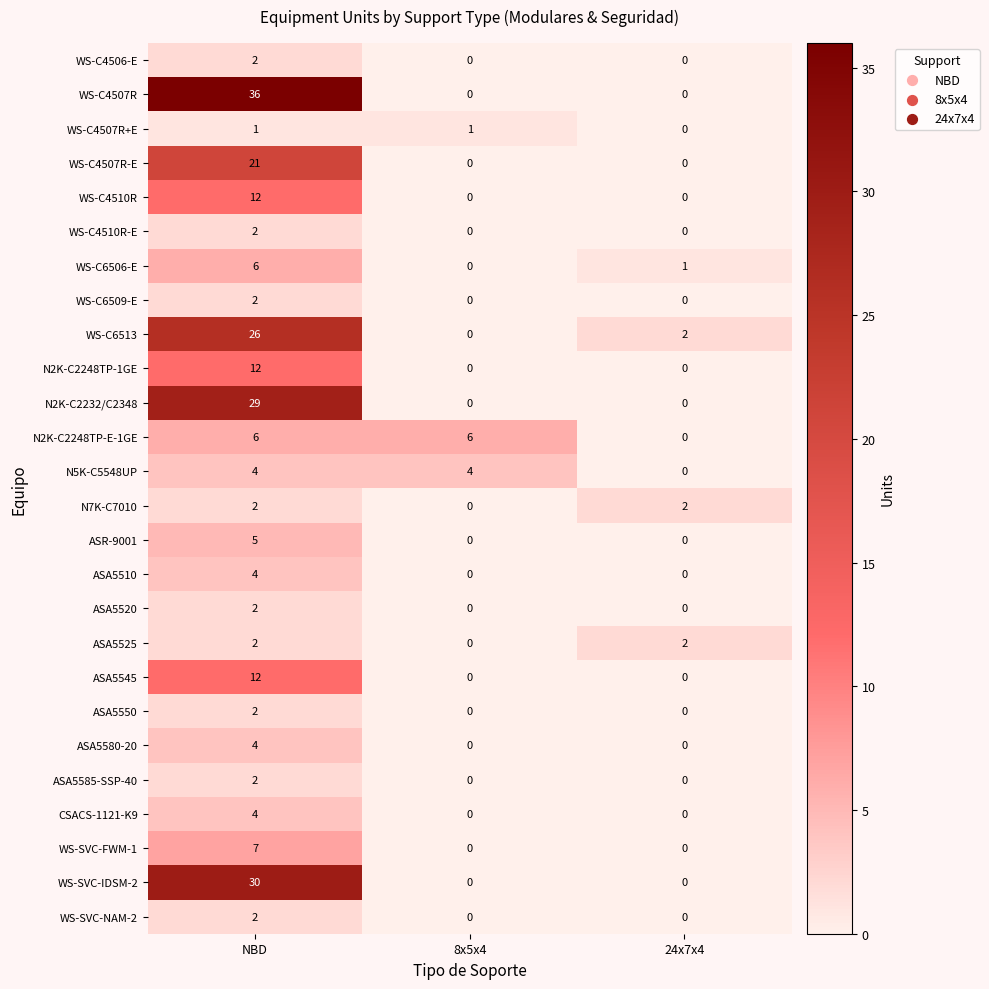

What is the total value across all series at NBD?

237